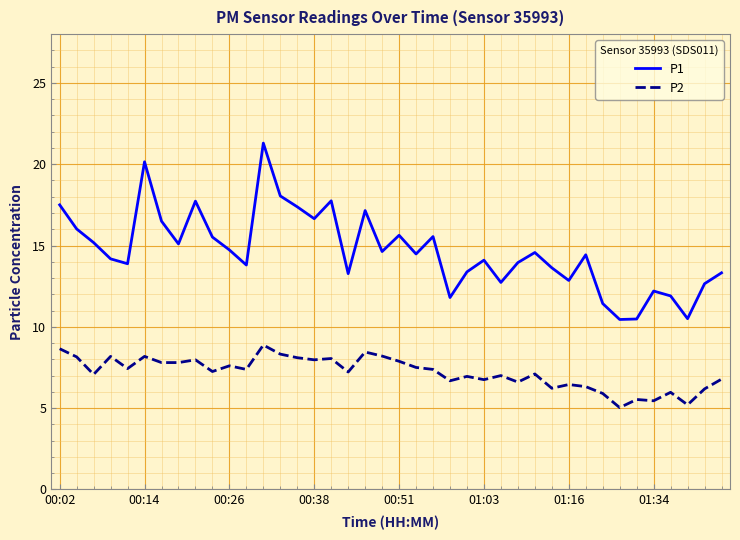

Rank the series by their average value, from lowest to highest.

P2, P1